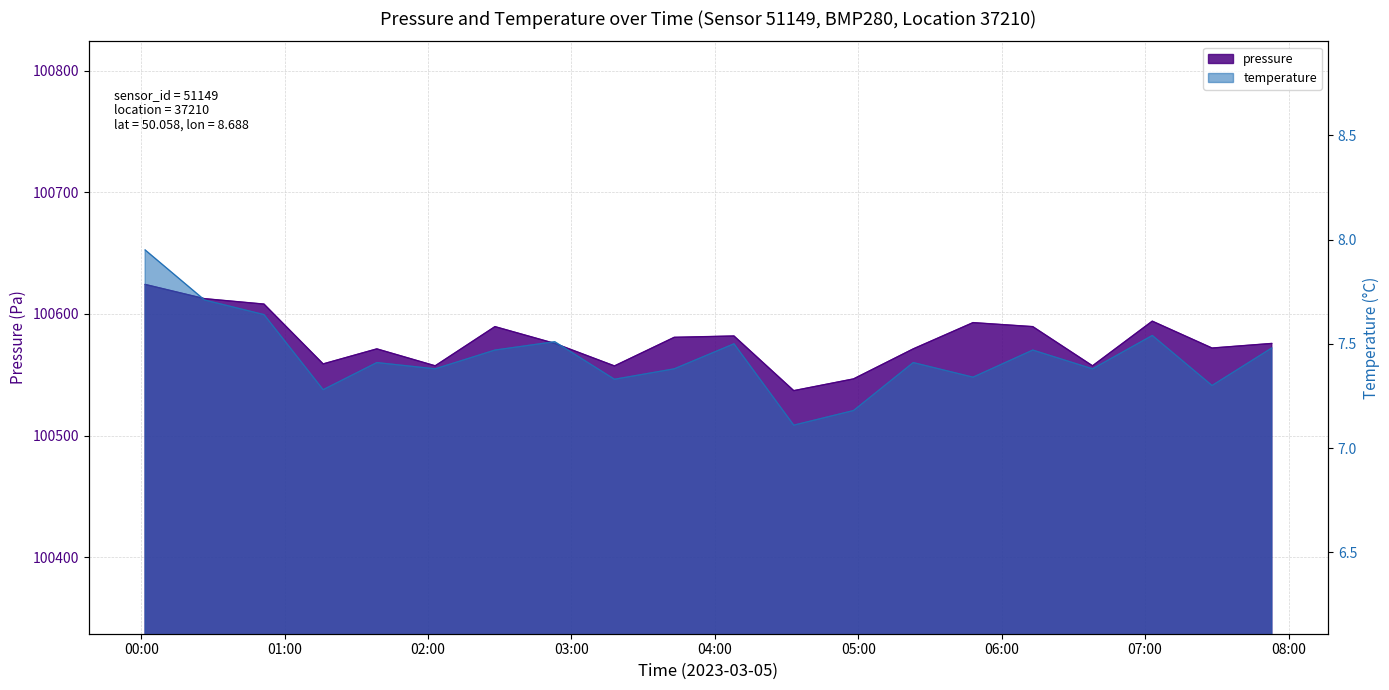

What is the maximum value for pressure?

100624.3